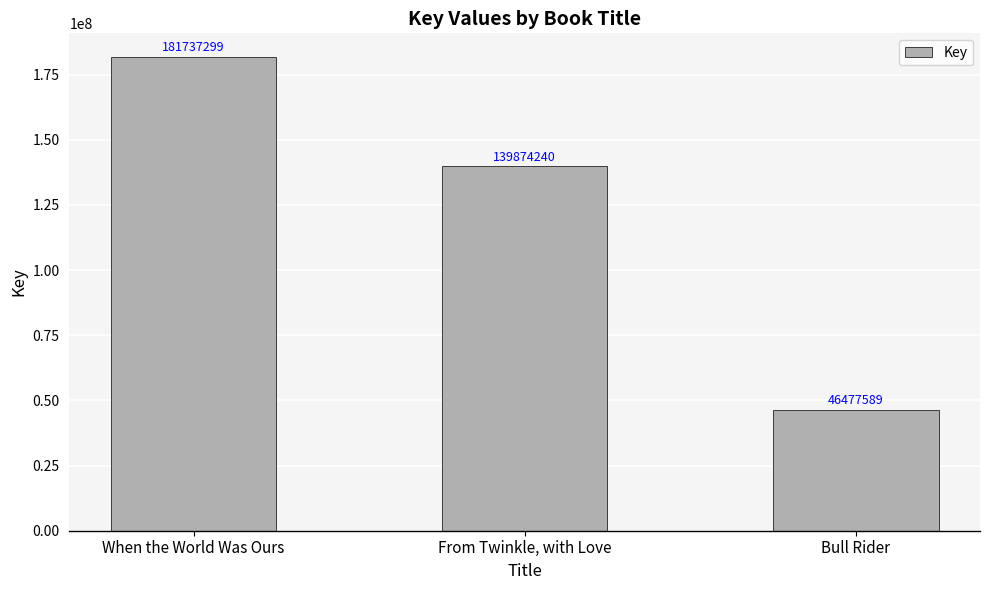

Where is the data nearest to the value 114107444?

From Twinkle, with Love